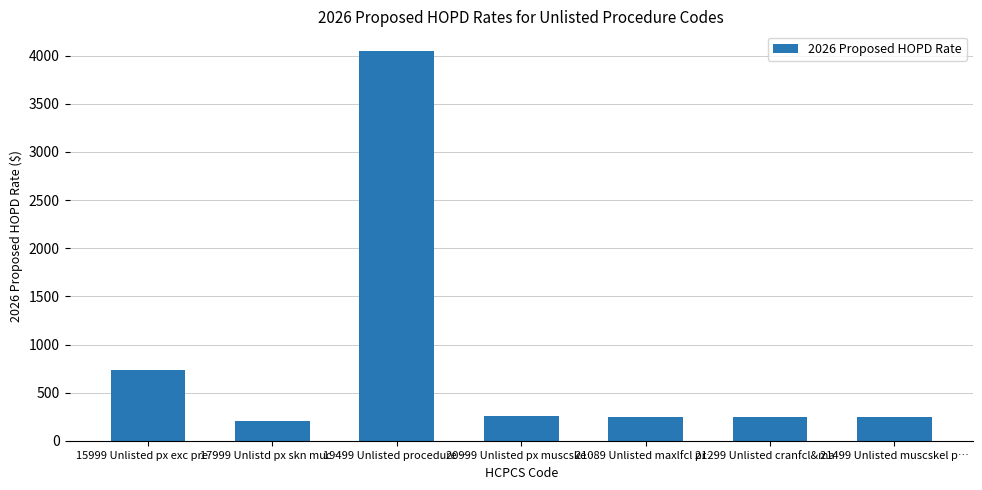

The value at 17999 Unlistd px skn muc … is 67.4. True or false?

False